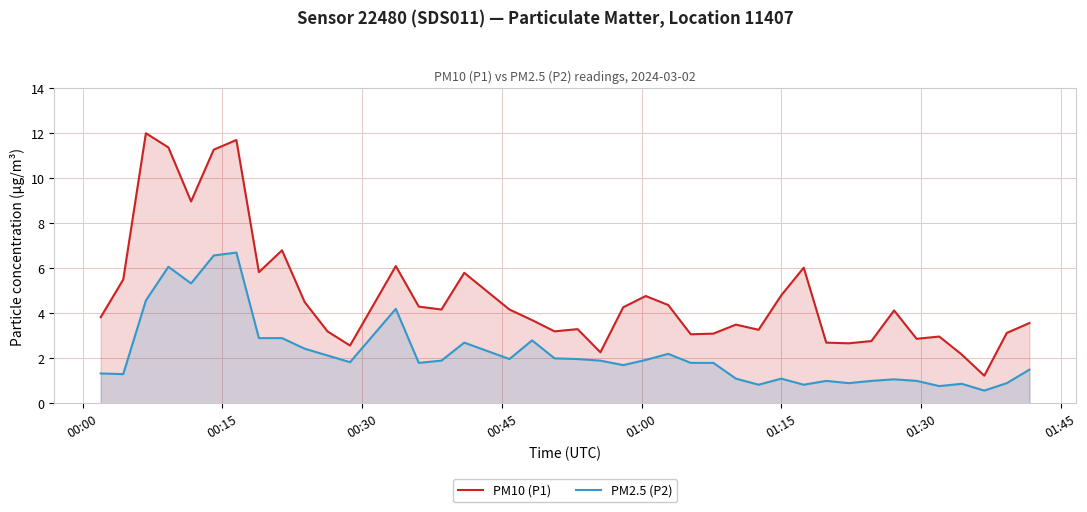

List the series in order of their peak value, highest first.

PM10 (P1), PM2.5 (P2)